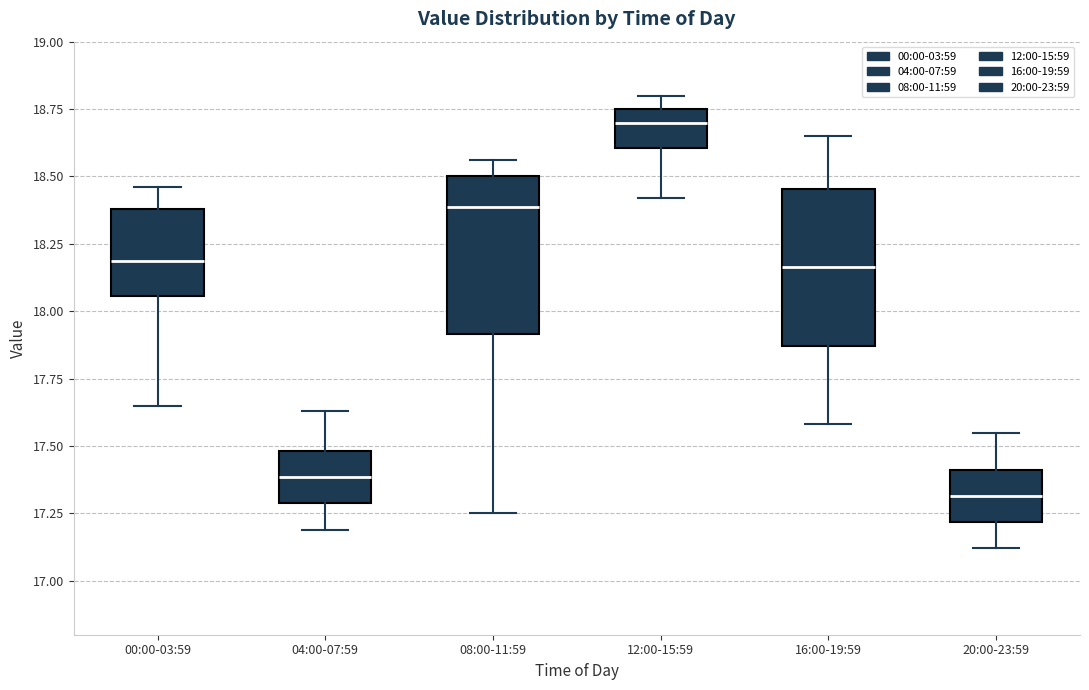

Reading left to right, read every box against the y-axis: the position of its median line, the range the box covers, and the ends of its whiskers. The values are not printed on the chart, so give them approximately, as read against the axis.

00:00-03:59: median 18.20, box 18.05 to 18.40, whiskers 17.65 to 18.45
04:00-07:59: median 17.40, box 17.30 to 17.50, whiskers 17.20 to 17.65
08:00-11:59: median 18.40, box 17.90 to 18.50, whiskers 17.25 to 18.55
12:00-15:59: median 18.70, box 18.60 to 18.75, whiskers 18.40 to 18.80
16:00-19:59: median 18.15, box 17.85 to 18.45, whiskers 17.60 to 18.65
20:00-23:59: median 17.30, box 17.20 to 17.40, whiskers 17.10 to 17.55